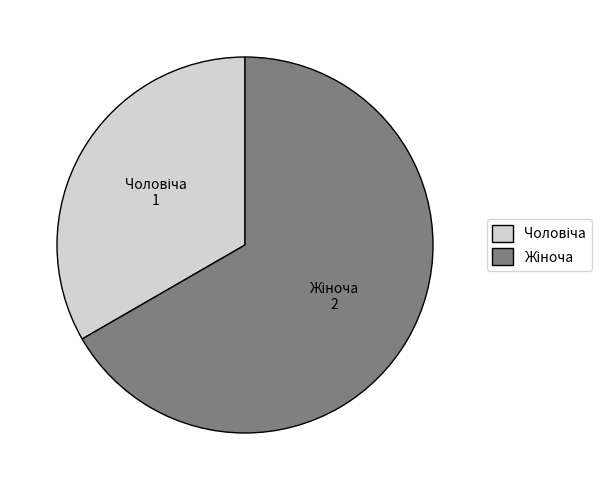

Which slice represents more than half of the pie?

Жіноча